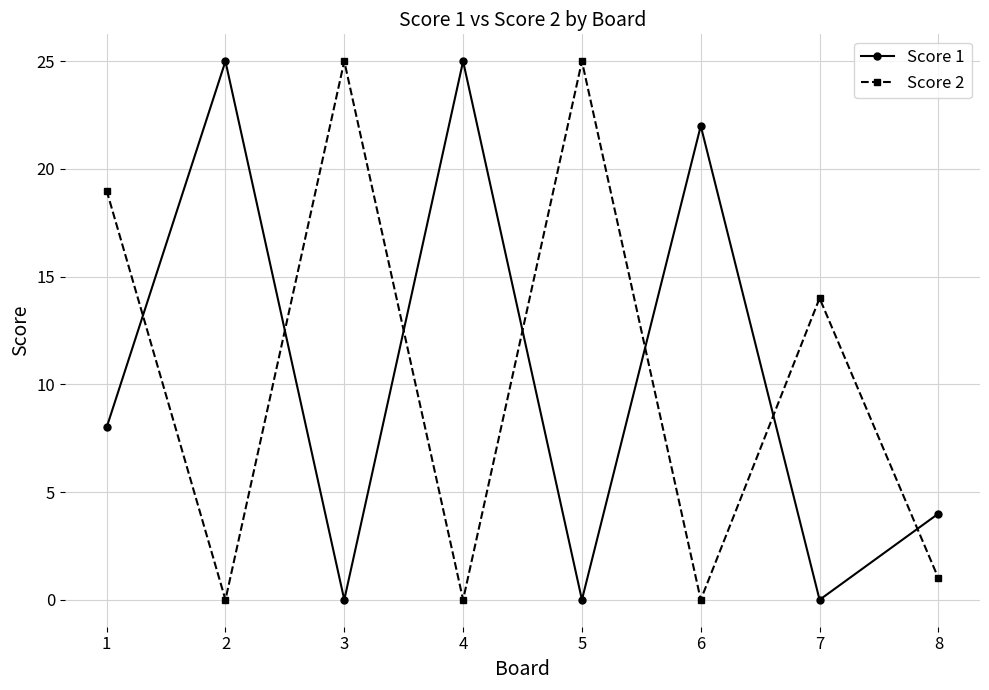

What is the highest value of the Score 2 series?

25